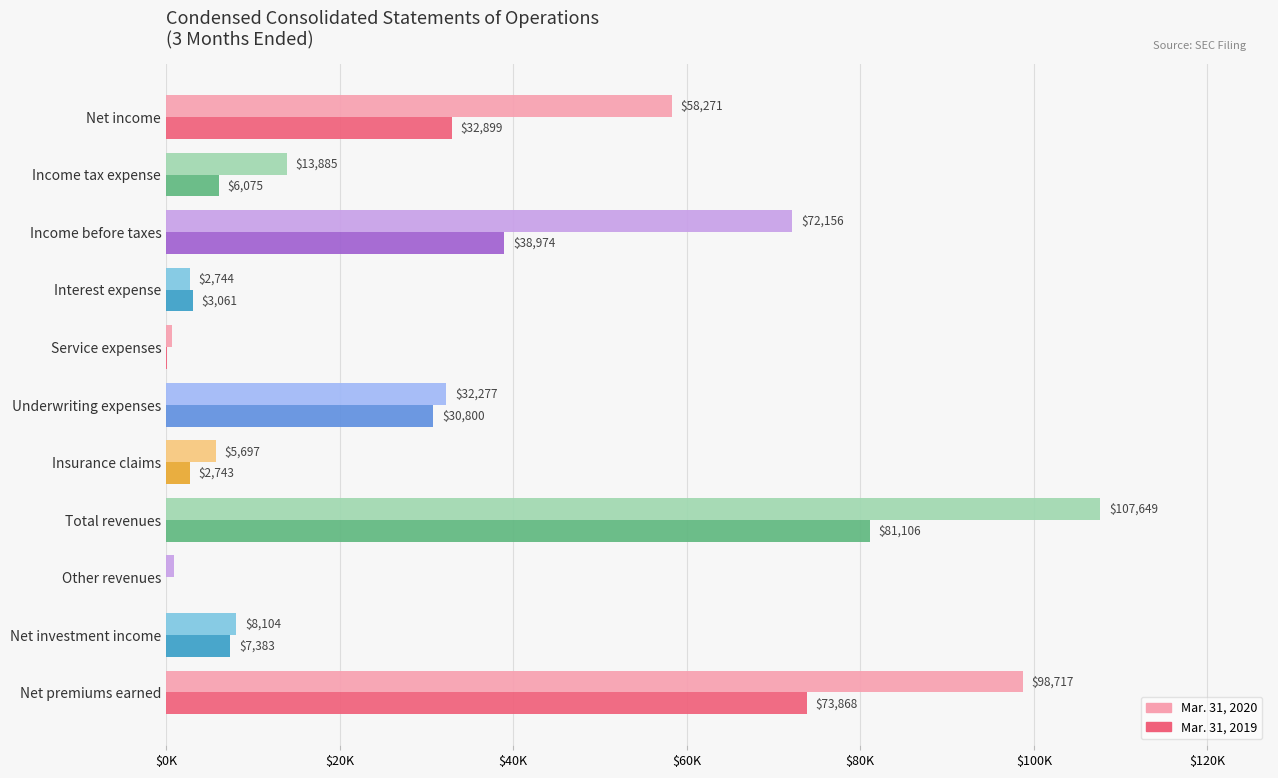

Which series has the largest range (max minus min)?

Mar. 31, 2020